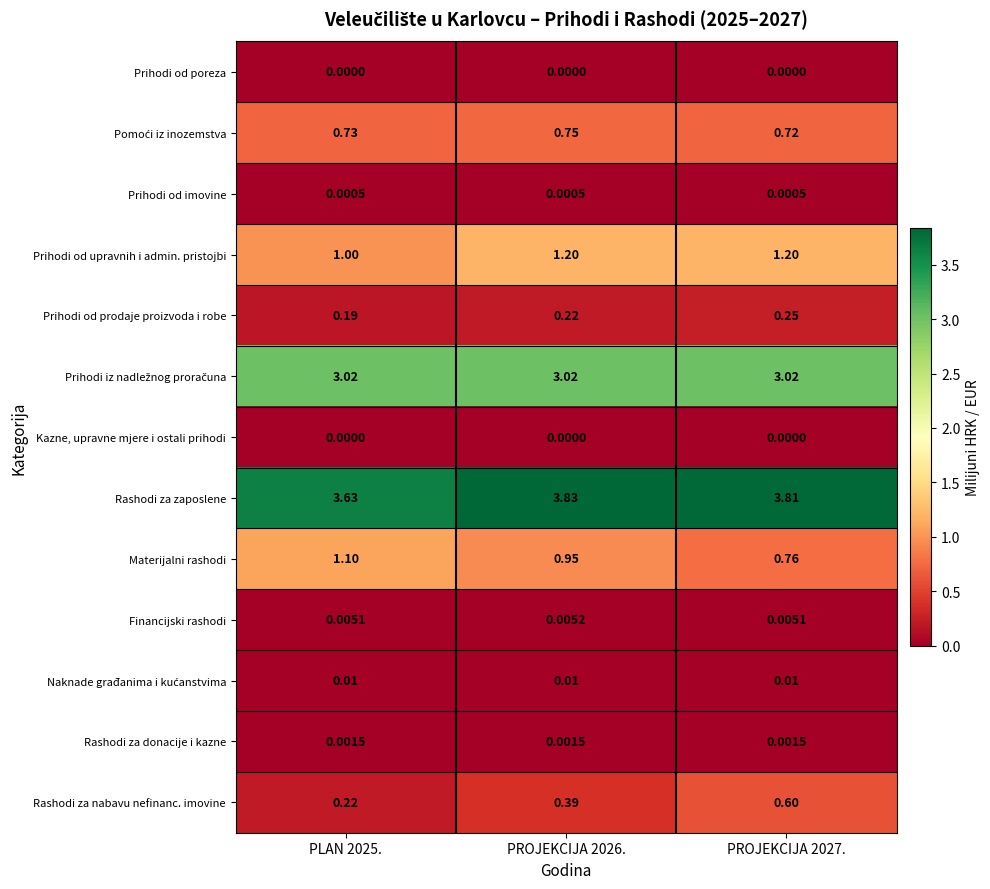

Which series changed the most between PROJEKCIJA 2026. and PROJEKCIJA 2027.?

Rashodi za nabavu nefinanc. imovine